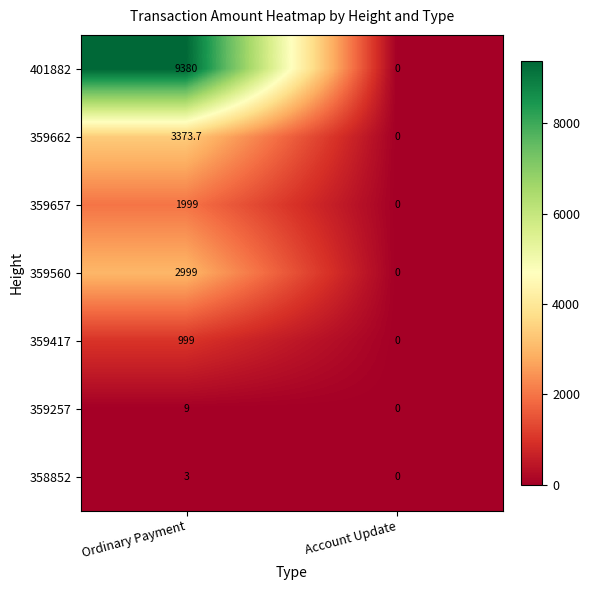

At which category is the sum across all series the highest?

Ordinary Payment